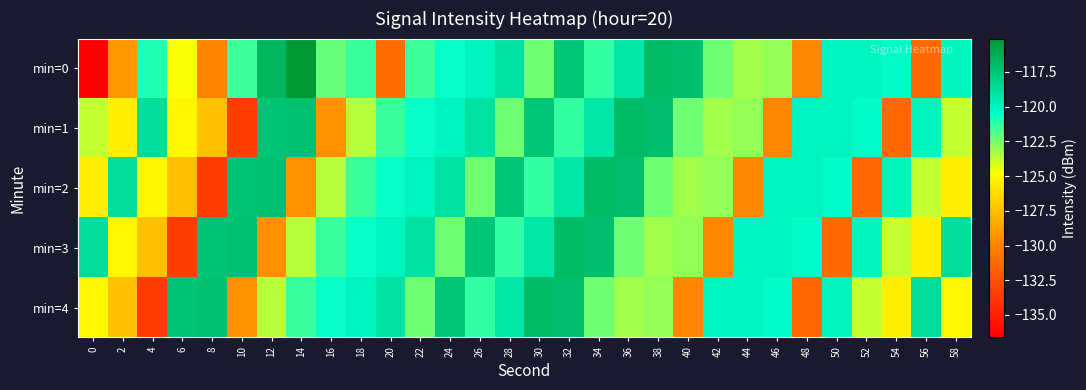

What is the spread (max minus min) of values at 4?

14.8